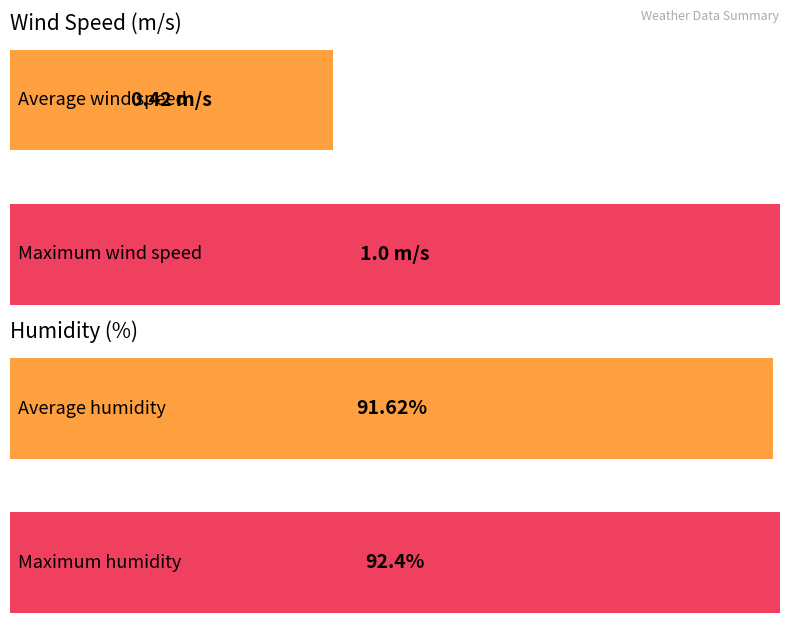

How many series are shown in this chart?

4